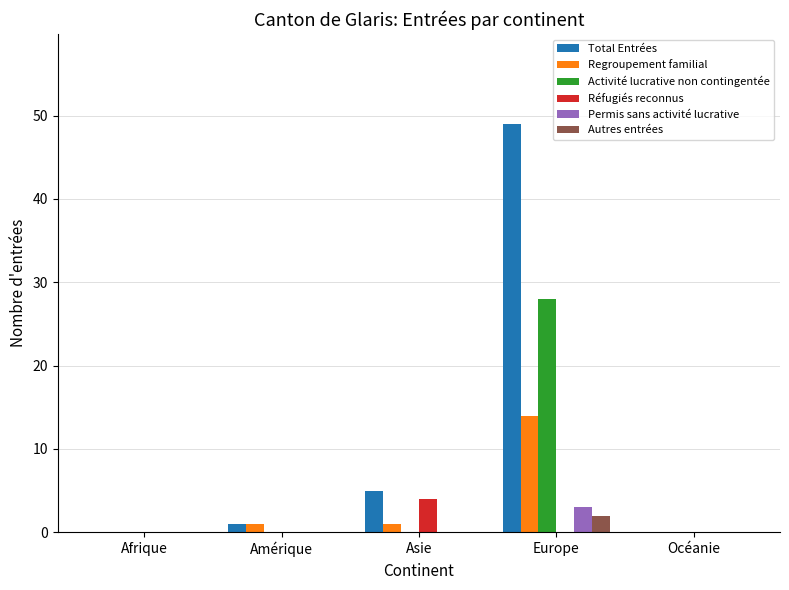

The Total Entrées series shows 49 at Europe. True or false?

True